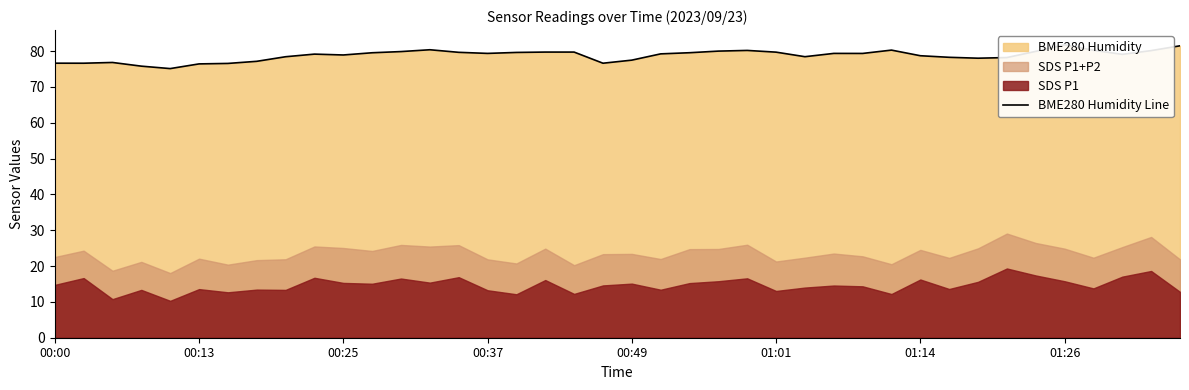

Reading right to left, list all the values displayed in this chart.

81.5	80.2	79.1	80.2	81.8	79.9	78.2	78.0	78.3	78.7	80.3	79.4	79.4	78.5	79.7	80.2	80.0	79.6	79.2	77.5	76.6	79.7	79.7	79.6	79.4	79.7	80.4	79.9	79.5	78.9	79.2	78.4	77.2	76.6	76.4	75.1	75.8	76.8	76.6	76.6